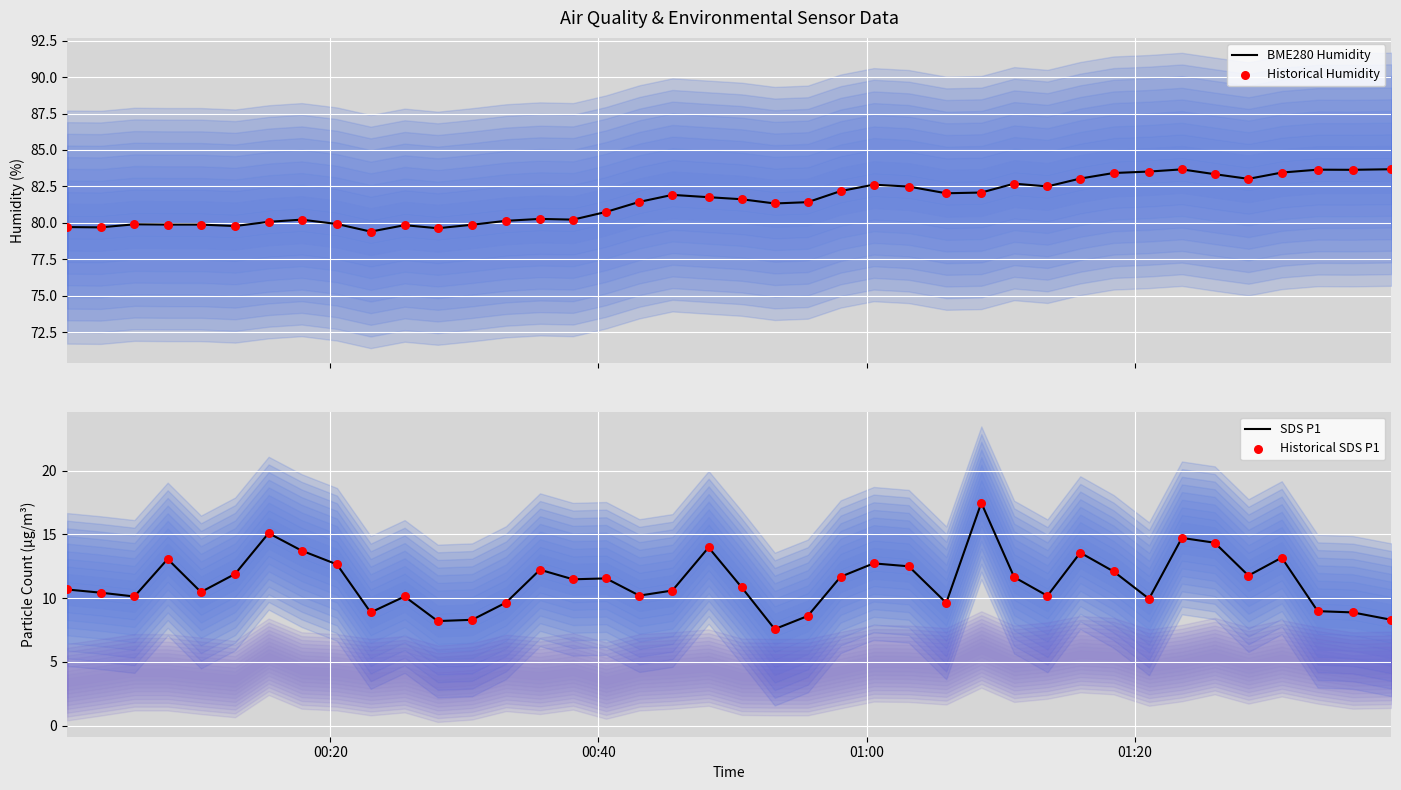

Which series has the largest total across all categories?

BME280 Humidity